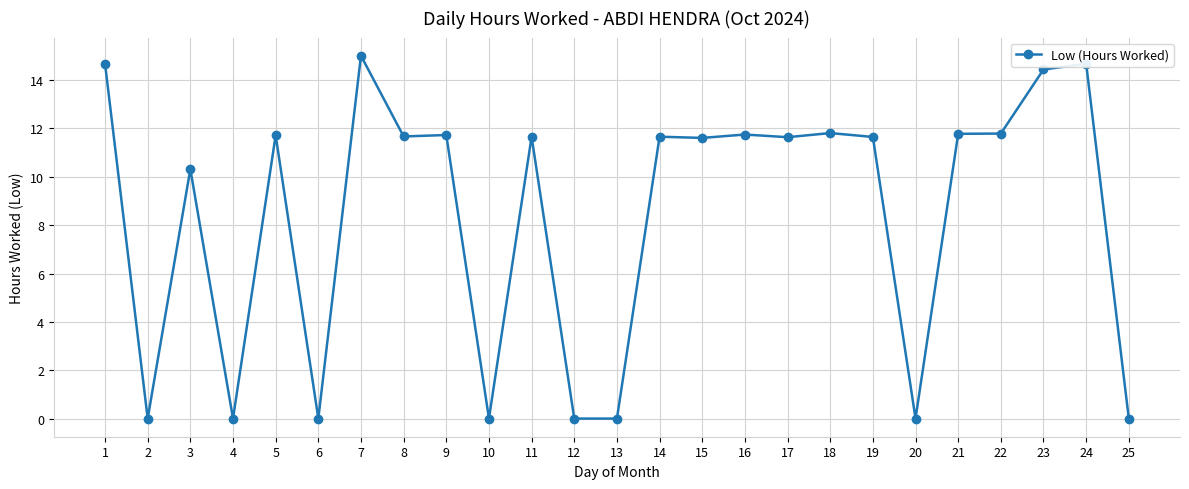

The value at 17 is 7.2. True or false?

False